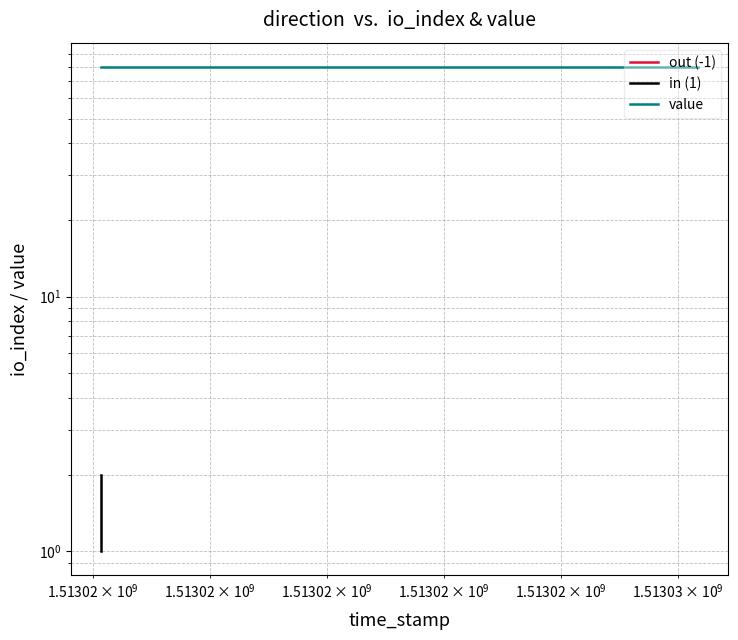

What is the value of the out (-1) point at the 2nd from the left?

1.0